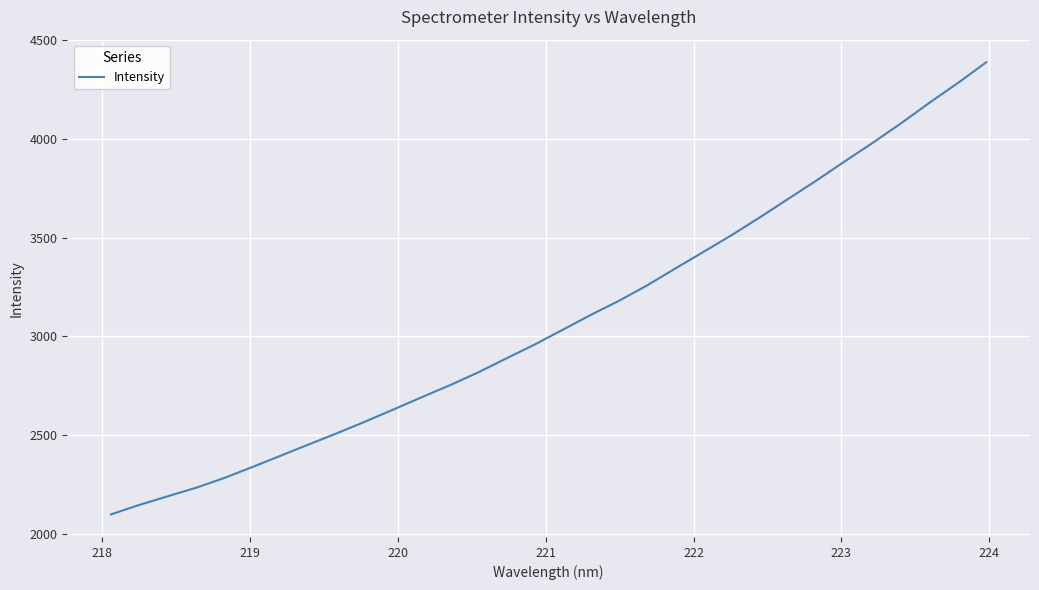

What is the smallest value displayed?

2100.1